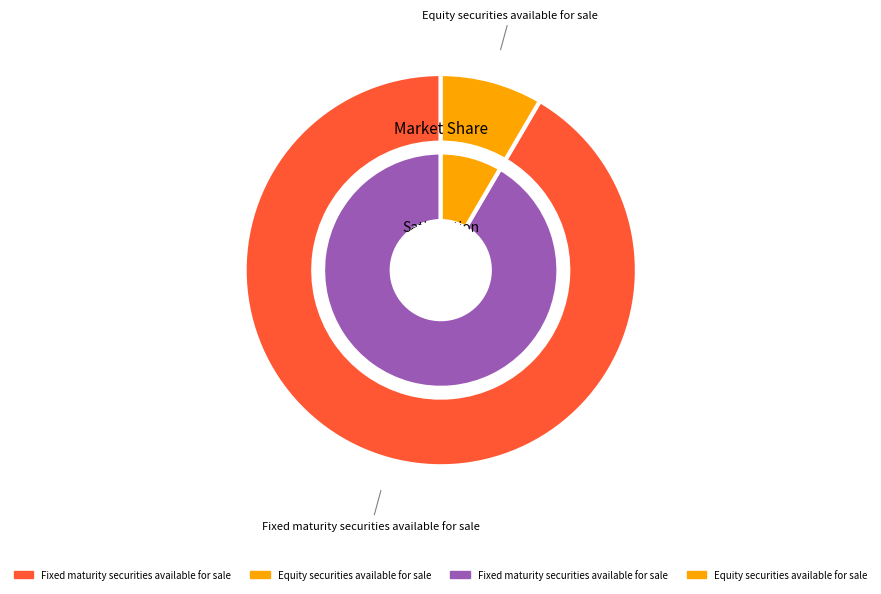

Is it true that Equity securities available for sale is 20% of the pie?

False